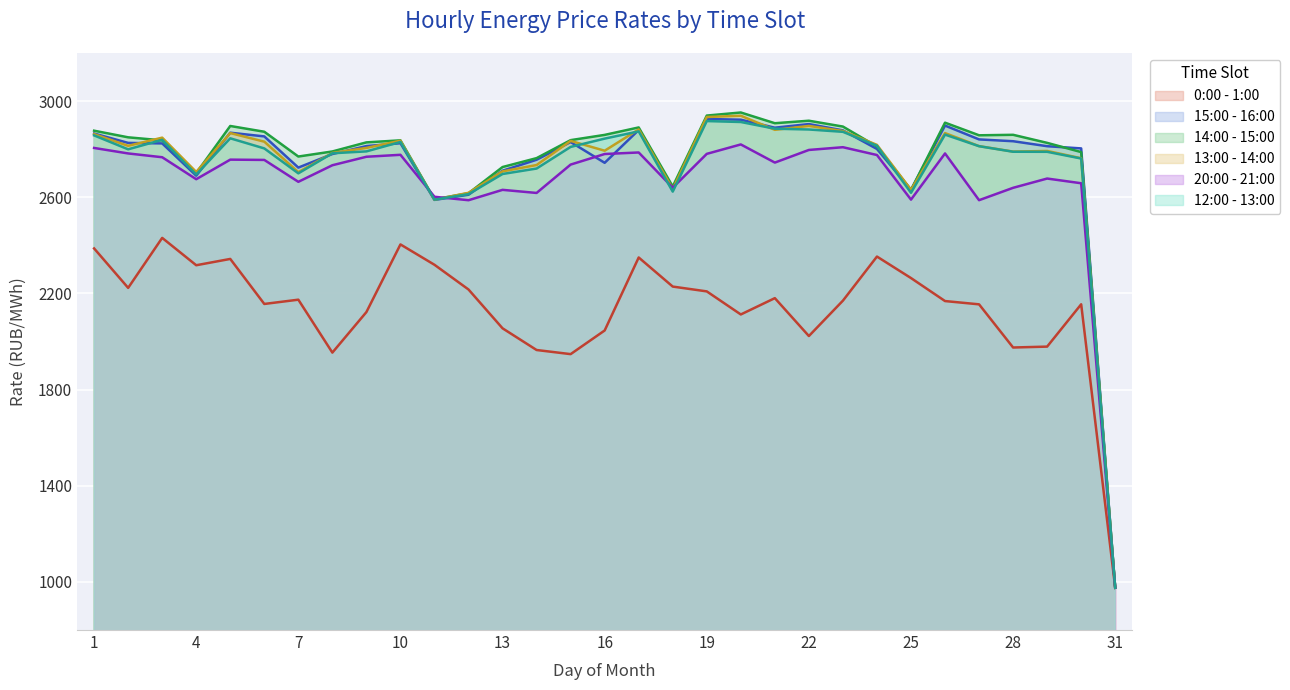

How many values in the 14:00 - 15:00 series exceed 2836?

17